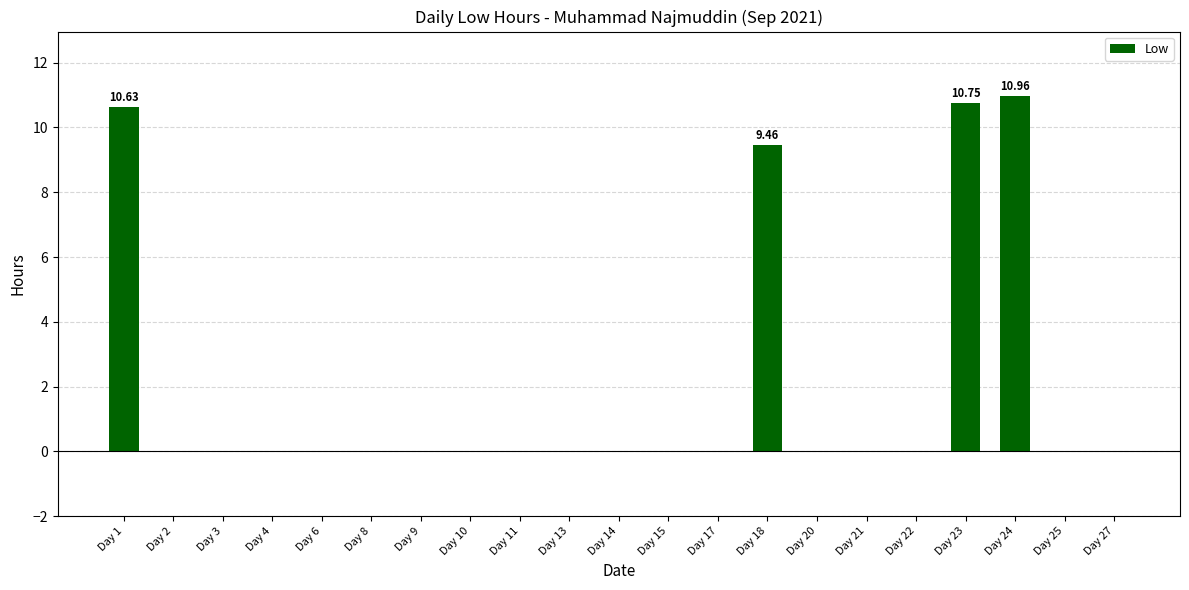

Are the bars horizontal?

No